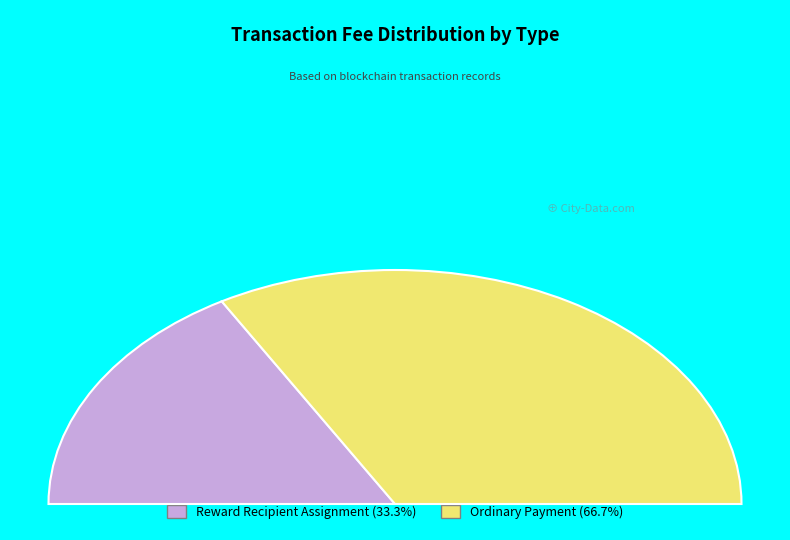

The Ordinary Payment slice represents 67% of the pie. True or false?

True